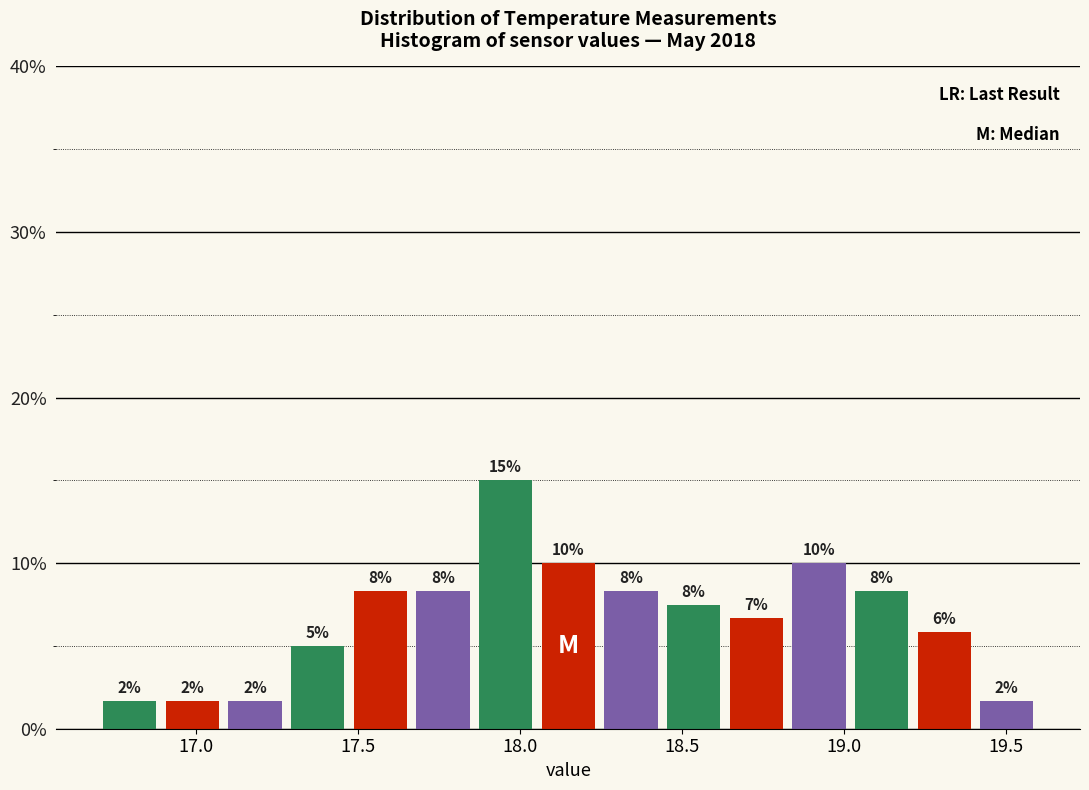

Around what value on the x-axis is the tallest bar? Give the approximate position of its centre, as read against the axis.

17.95